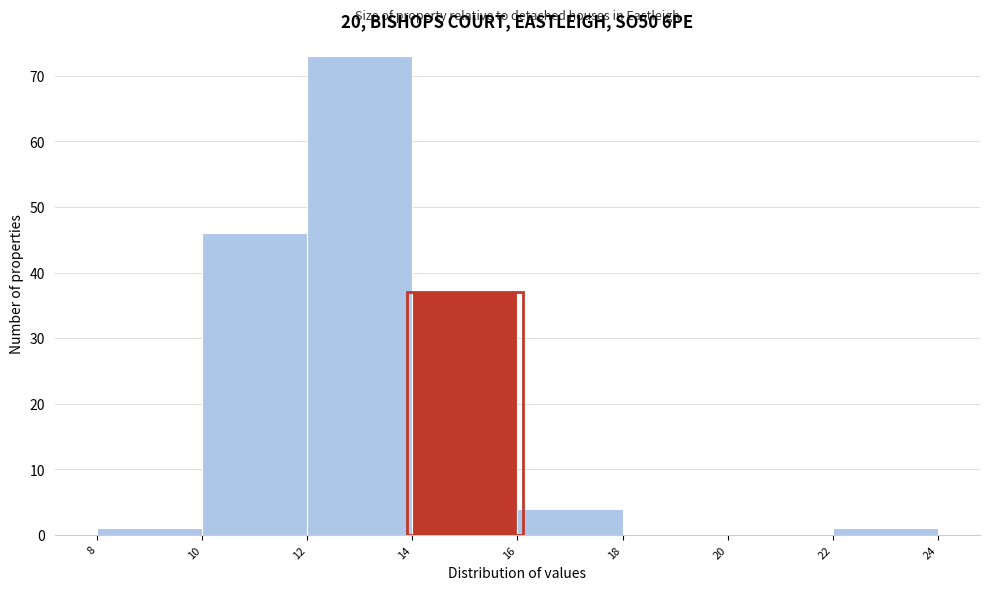

Reading left to right, list every bar in this chart as the range it spans on the x-axis followed by its height. The values are not printed on the chart, so give them approximately, as read against the axis.

8 to 10: 1
10 to 12: 46
12 to 14: 73
14 to 16: 37
16 to 18: 4
18 to 20: 0
20 to 22: 0
22 to 24: 1